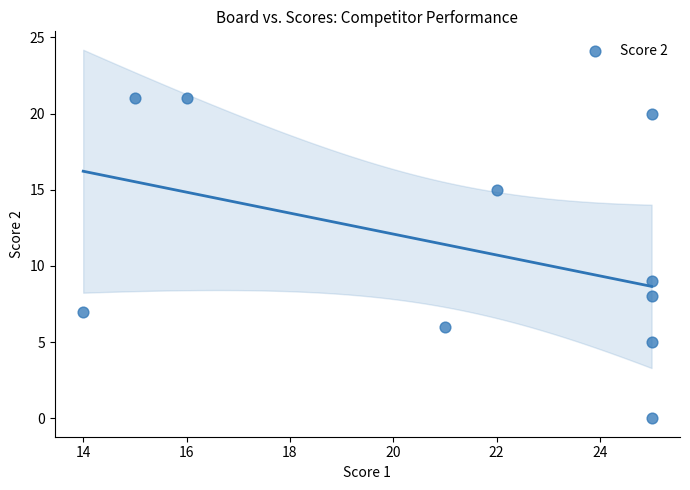

What Y value in the scatter plot is closest to 10?

9